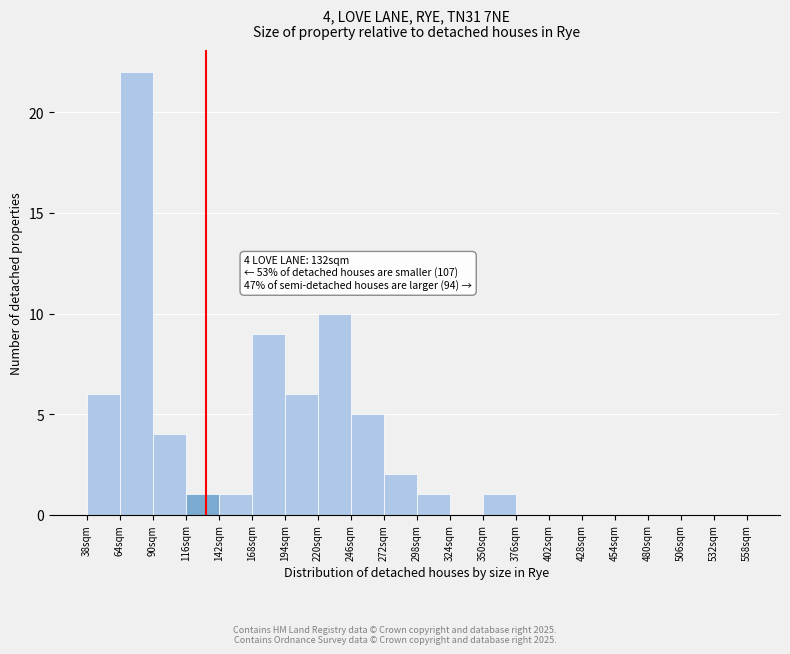

Over which range of the x-axis is the bar tallest?

64 to 90